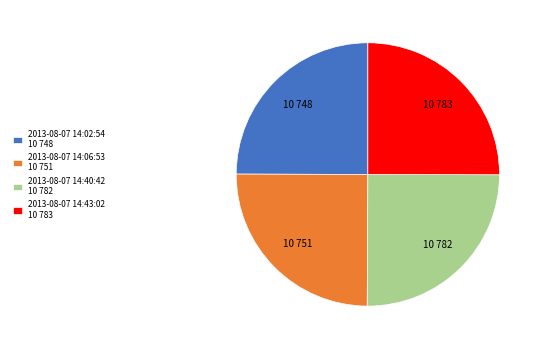

Does 2013-08-07 14:02:54 10 748 account for over 50% of the chart?

No